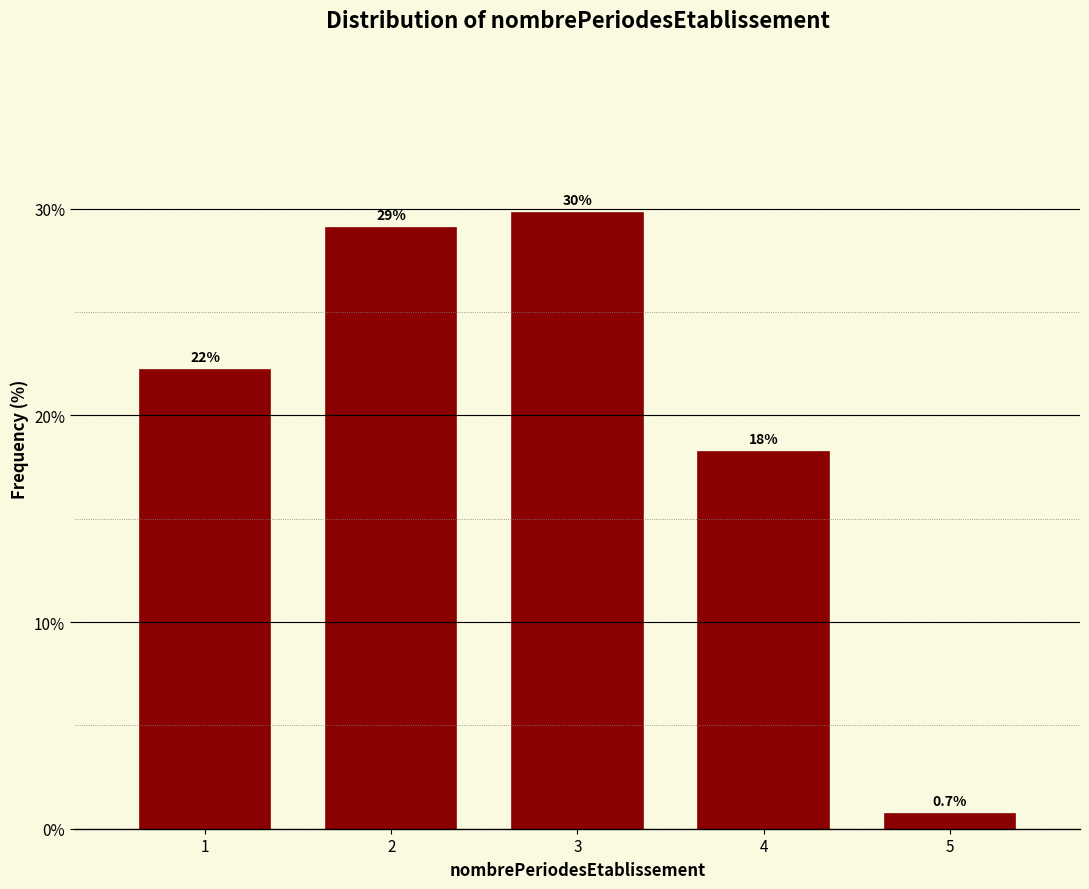

How many bars are there in total?

5